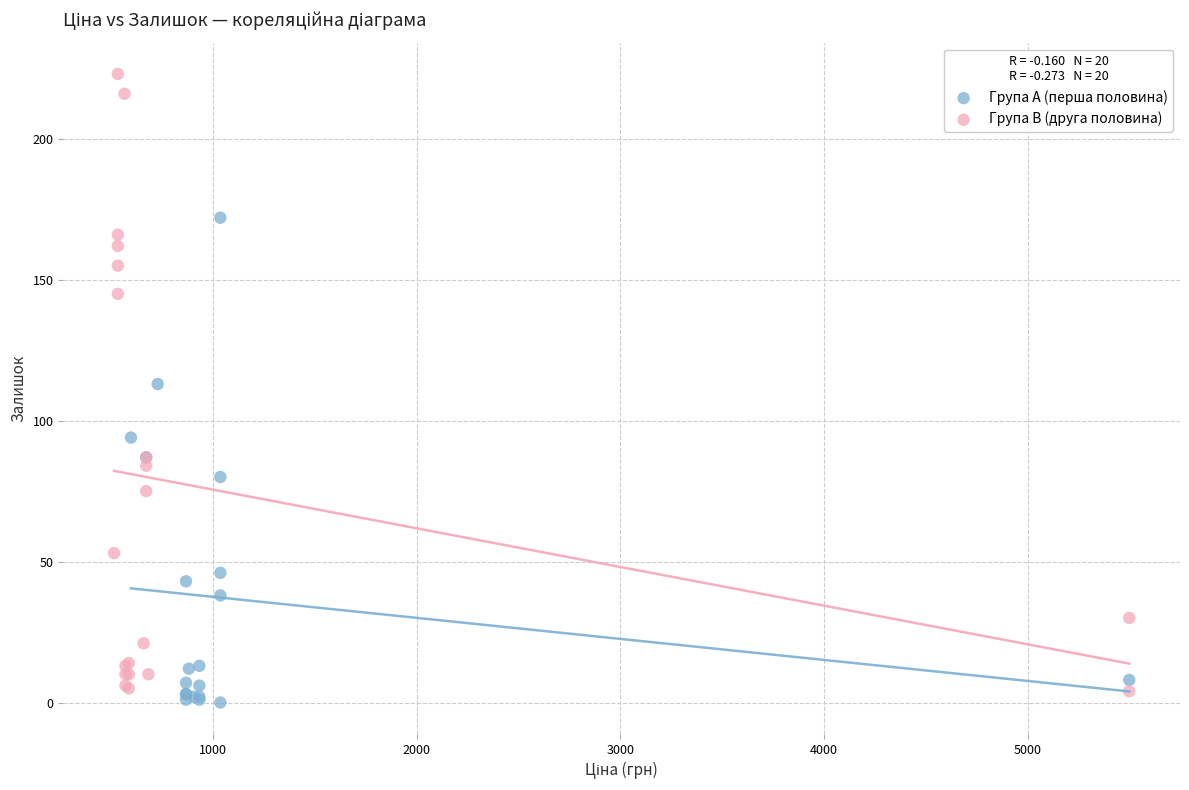

Which series has the largest Y range (max minus min)?

Група B (друга половина)